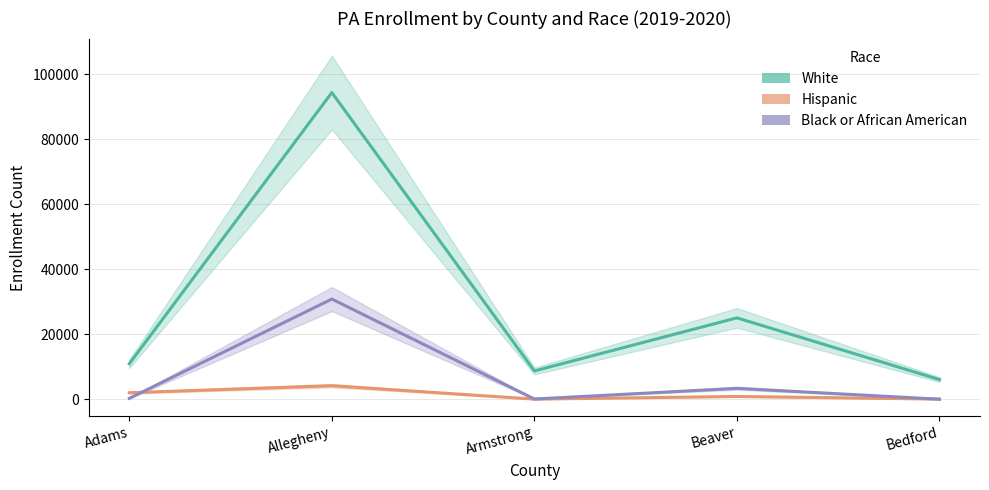

Reading right to left, list all the values displayed in this chart.

White: 6084	25073	8744	94366	10947
Hispanic: 84	897	76	4205	2040
Black or African American: 53	3401	110	30860	306